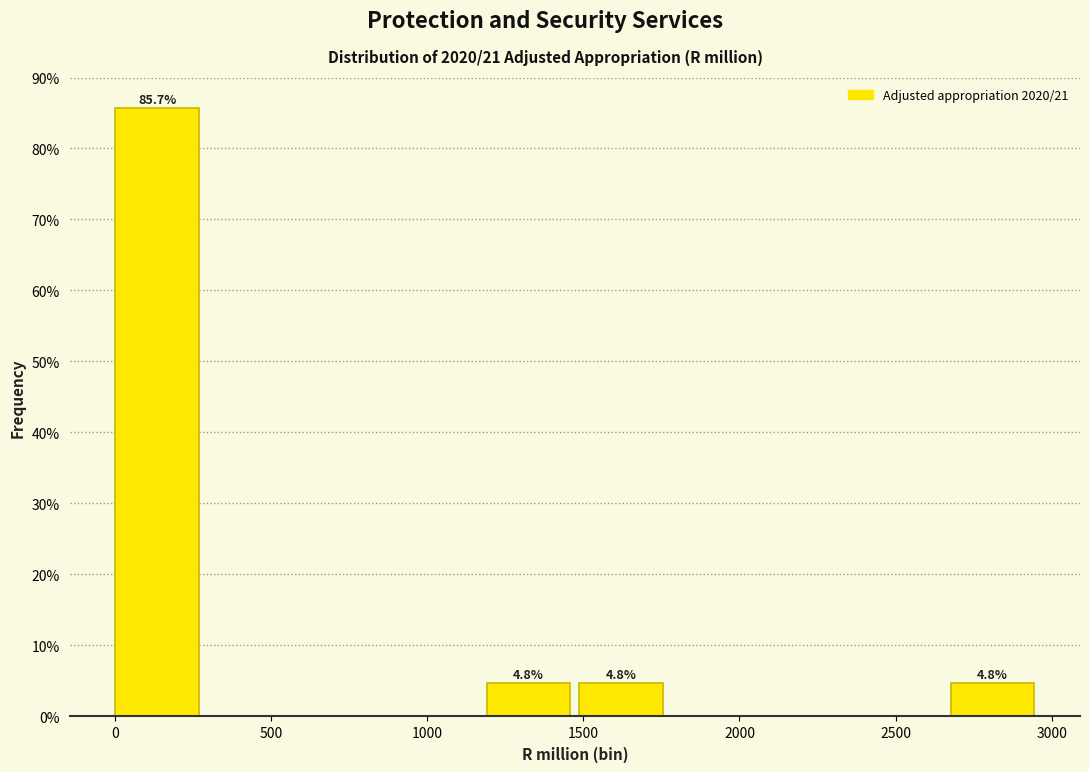

Over which range of the x-axis is the bar tallest?

0 to 300